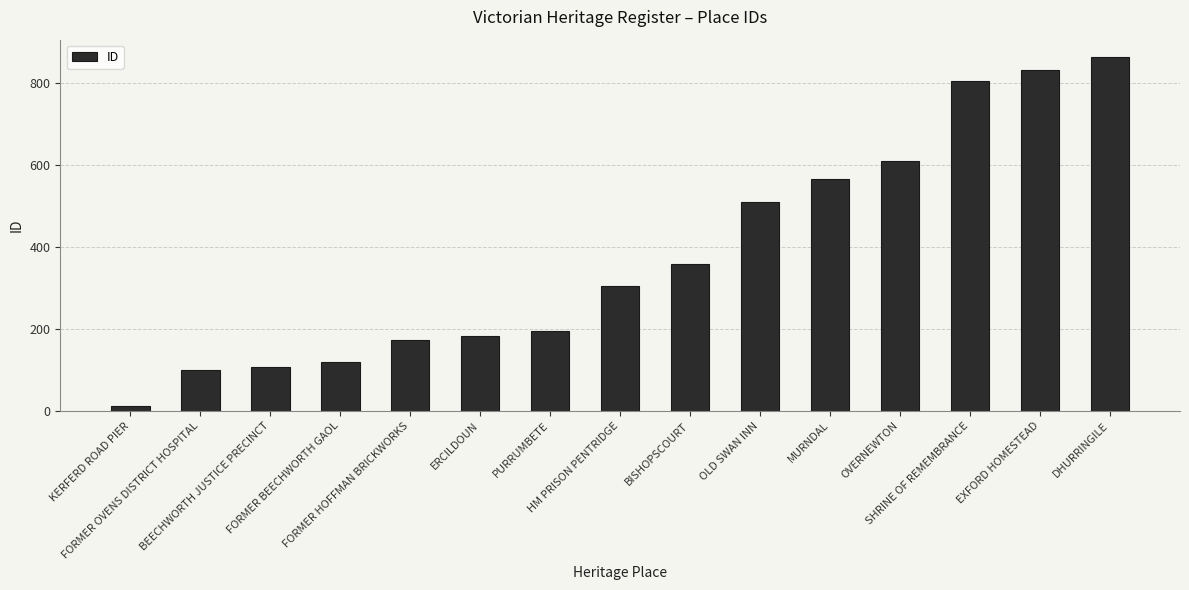

What is the value of the 4th bar from the left?

119